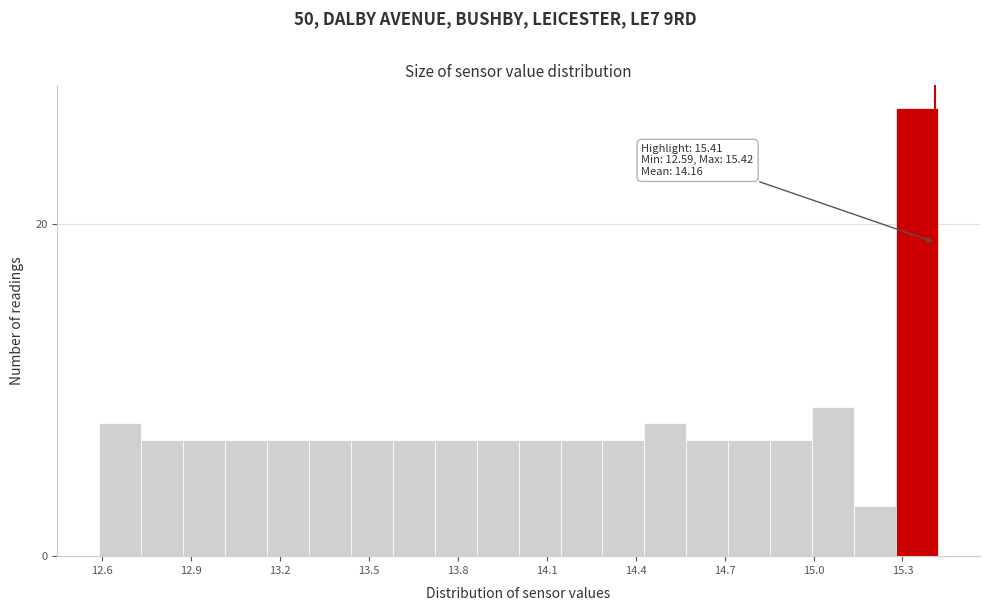

Around what value on the x-axis is the tallest bar? Give the approximate position of its centre, as read against the axis.

15.35